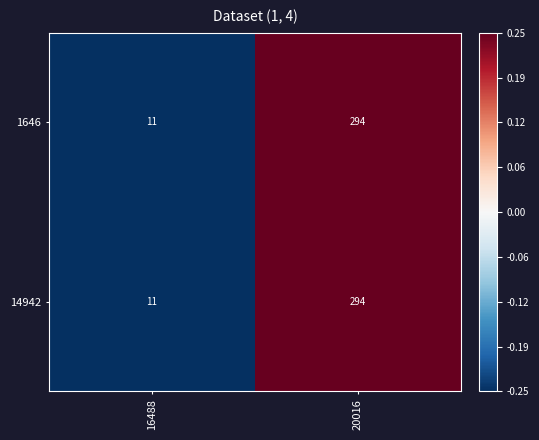

What is the total value across all series at 16488?

22